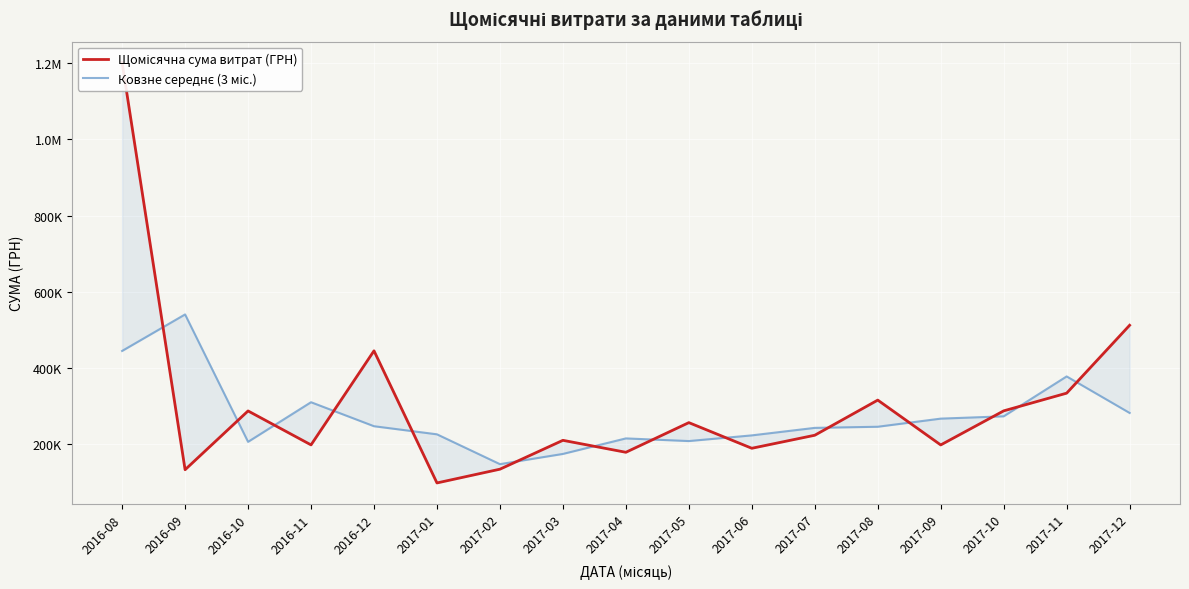

After their last crossing, which series has the higher values: Ковзне середнє (3 міс.) or Щомісячна сума витрат (ГРН)?

Щомісячна сума витрат (ГРН)